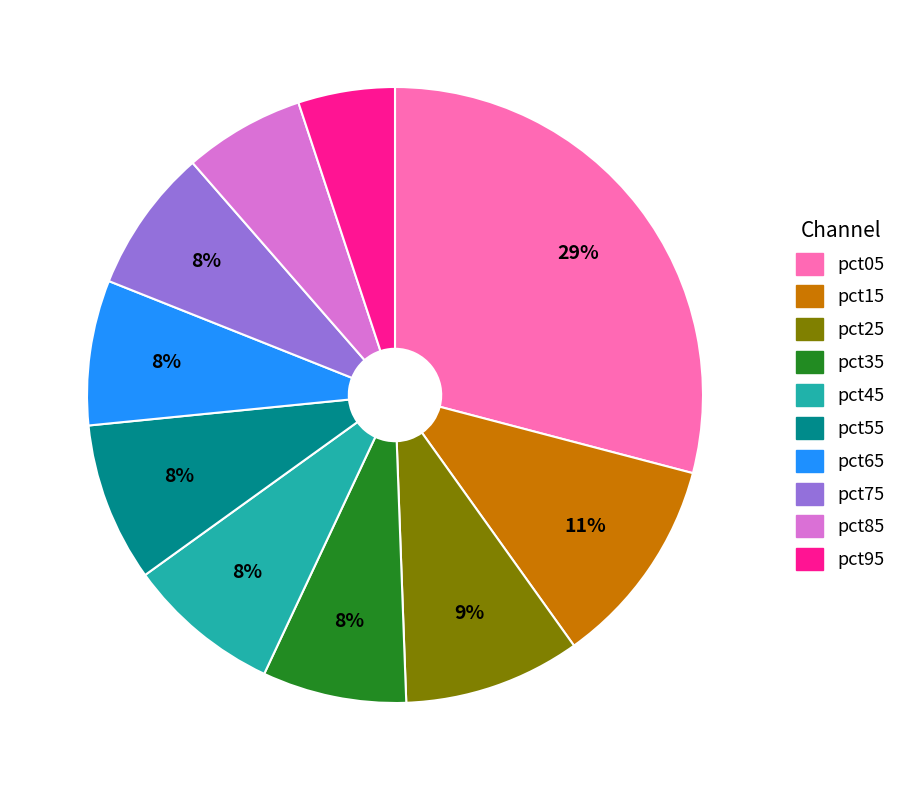

The pct55 slice represents 3% of the pie. True or false?

False